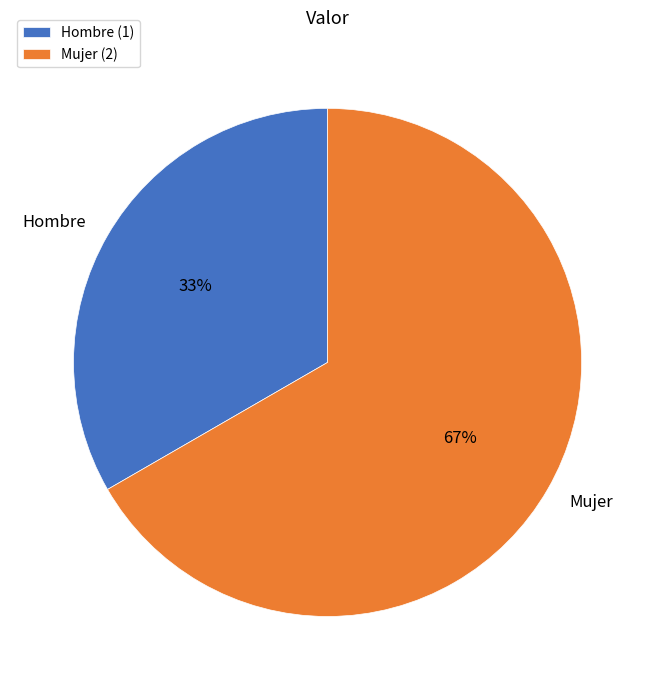

Combined, do Mujer and Hombre account for over 50%?

Yes